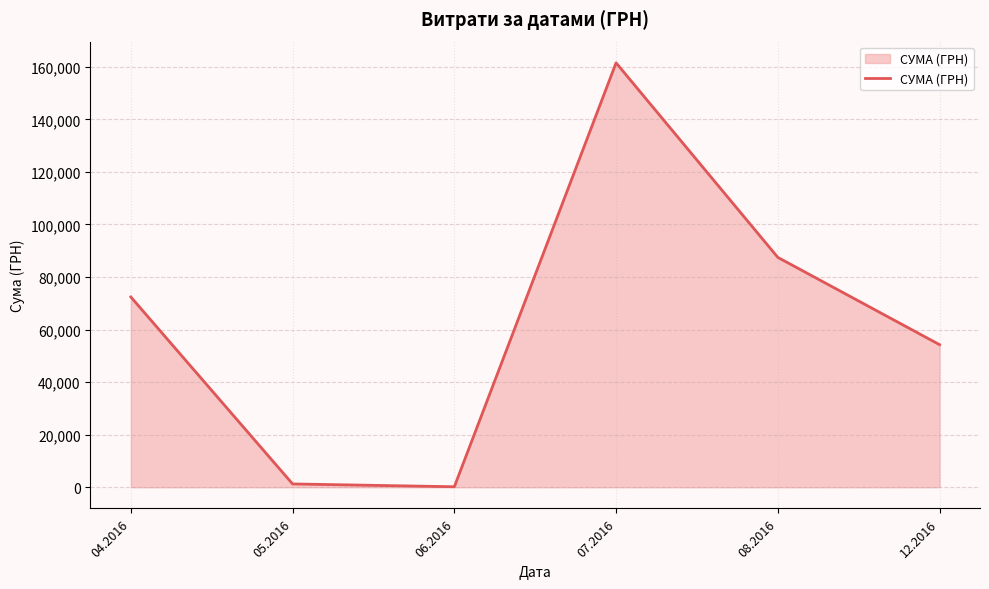

Is it true that the value at 08.2016 is 127440.3?

False